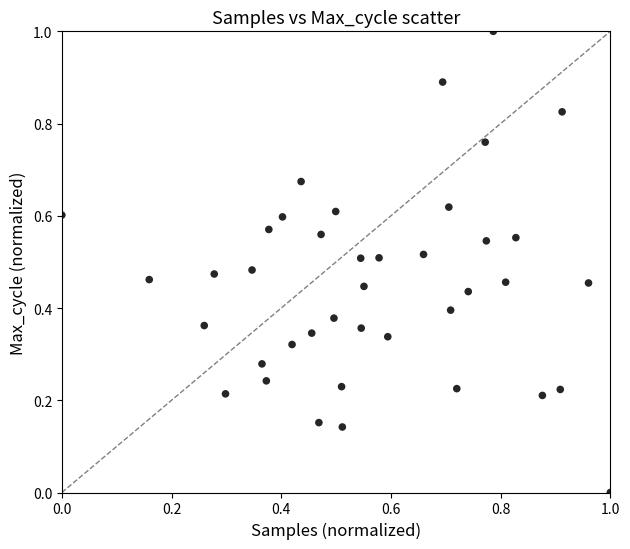

What is the range of X values (max minus min)?

1.0